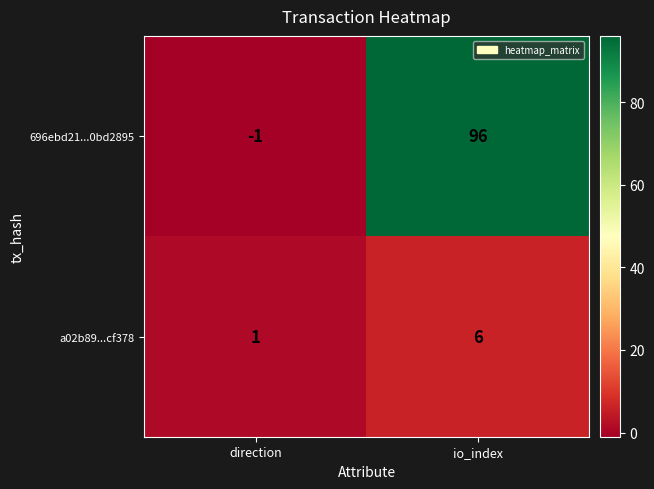

Where is a02b89...cf378 nearest to the value 3?

direction